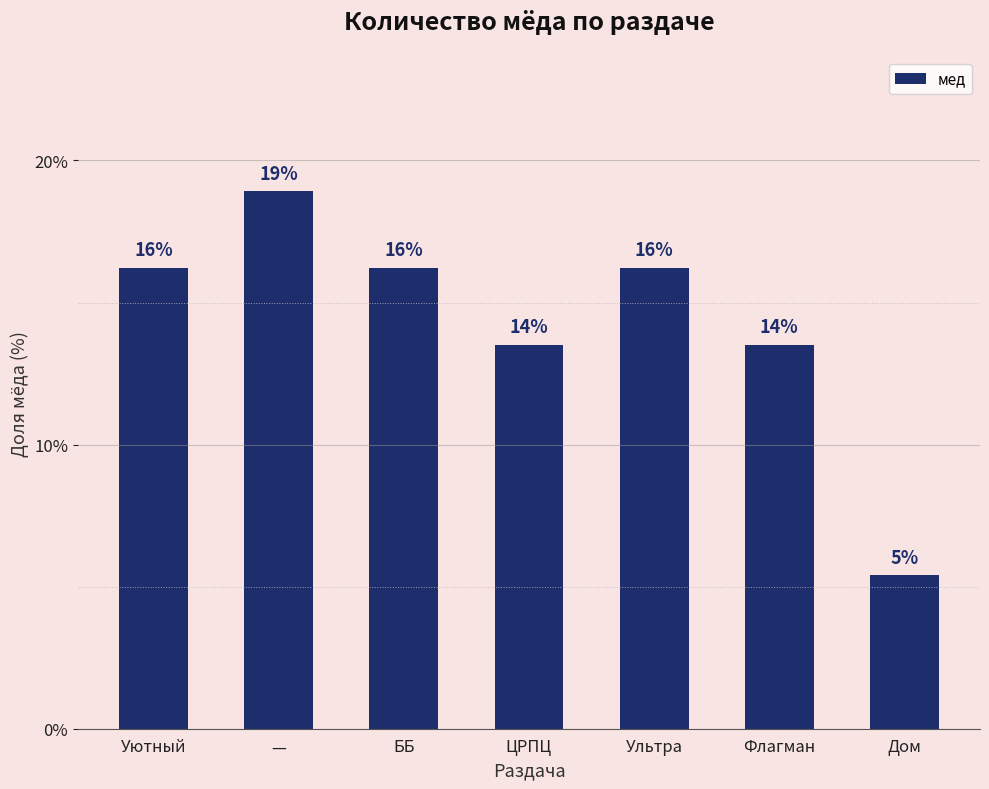

Rank the categories by value from highest to lowest.

—, Уютный, ББ, Ультра, ЦРПЦ, Флагман, Дом